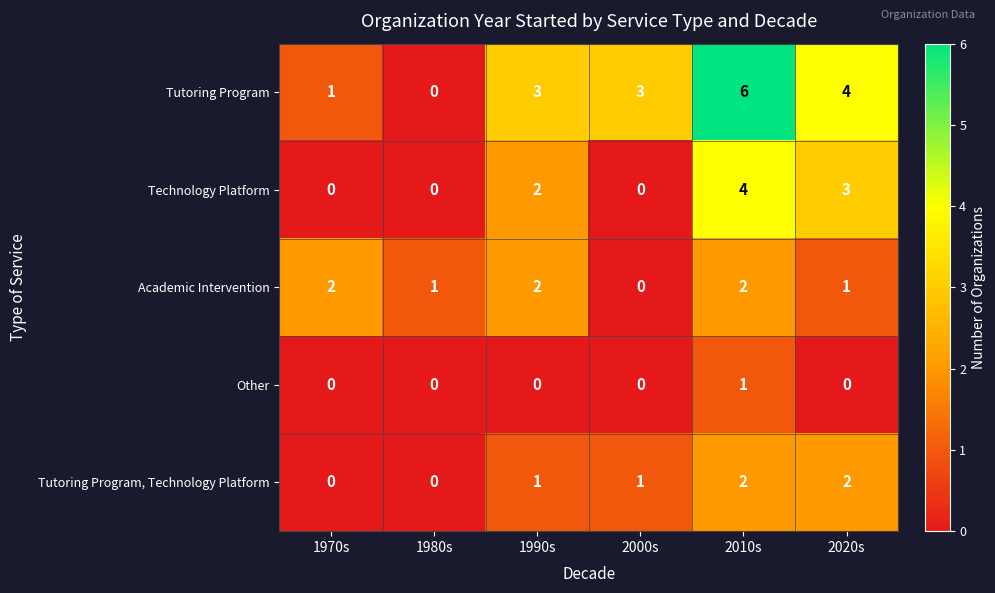

What is the difference between the highest and lowest values at 1970s?

2